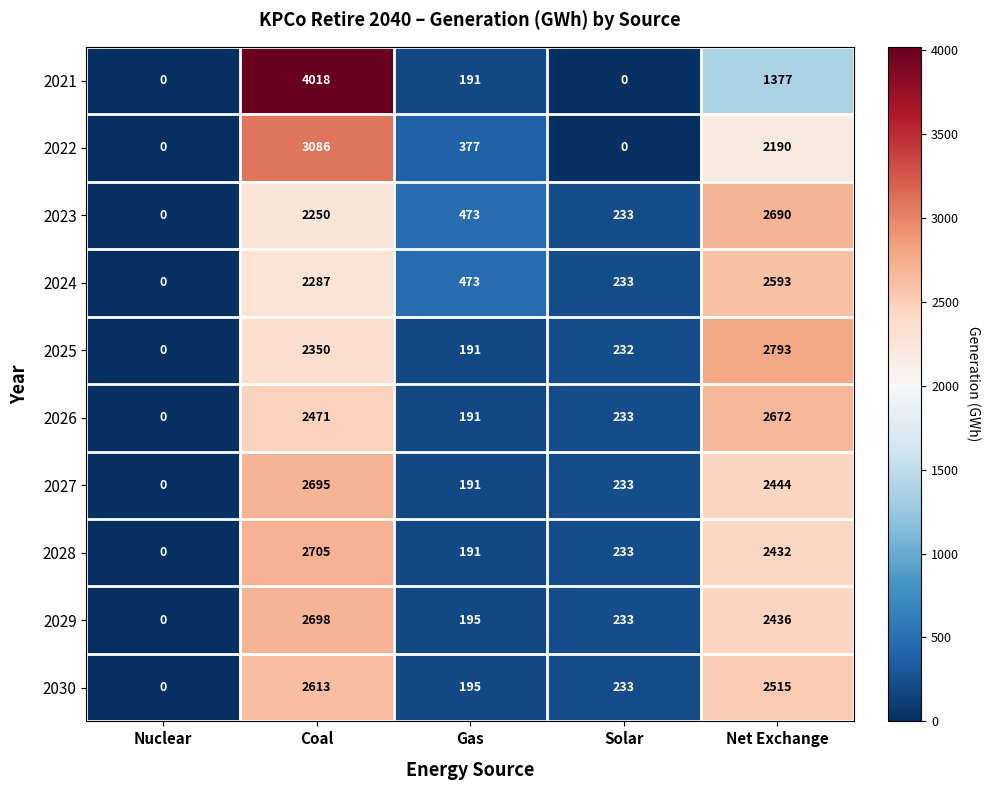

The value of 2022 at Gas is 377. True or false?

True